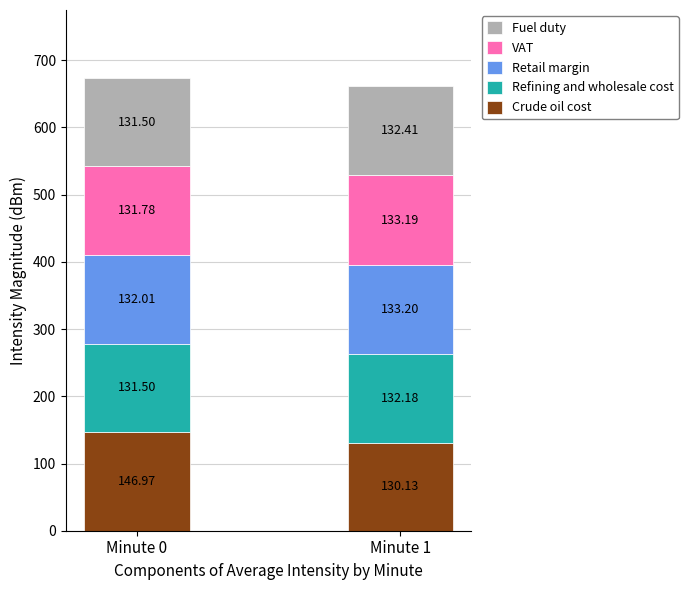

Does the chart contain any negative values?

No